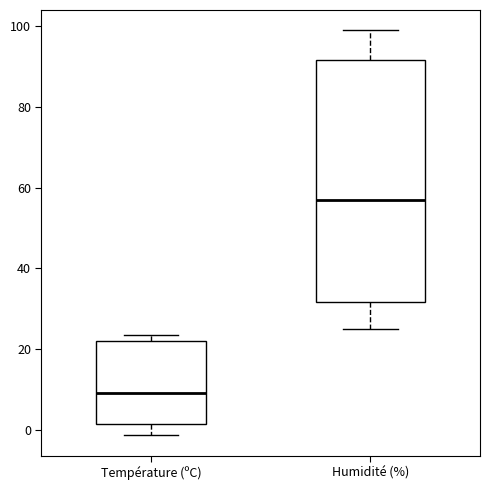

Reading left to right, read every box against the y-axis: the position of its median line, the range the box covers, and the ends of its whiskers. The values are not printed on the chart, so give them approximately, as read against the axis.

Température (ºC): median 10, box 2 to 22, whiskers -2 to 24
Humidité (%): median 58, box 32 to 92, whiskers 26 to 100